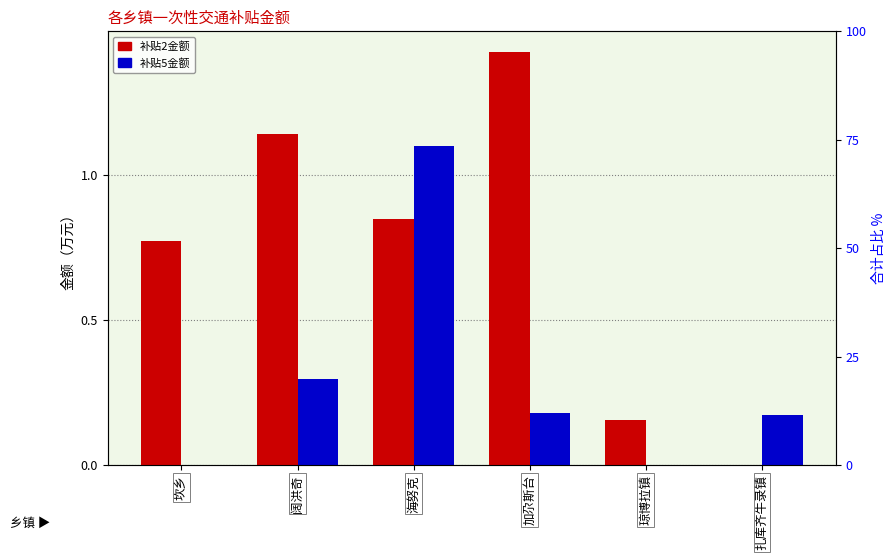

Rank the series at 扎库齐牛录镇 from lowest to highest value.

一次性交通补贴疆外2金额, 一次性交通补贴疆外5金额